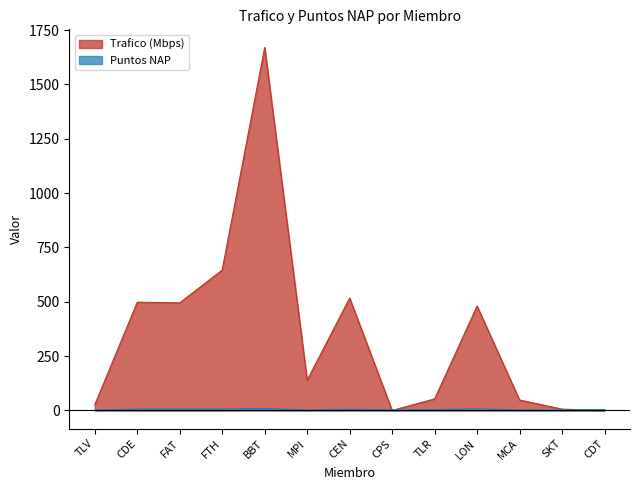

True or false: Trafico (Mbps) has a value of 480 at LON.

True